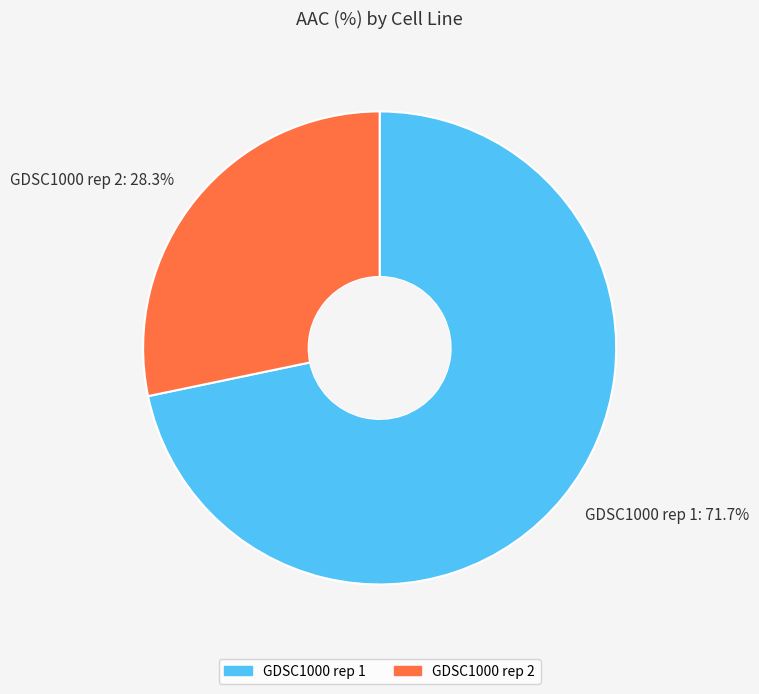

How many segments does this pie chart have?

2